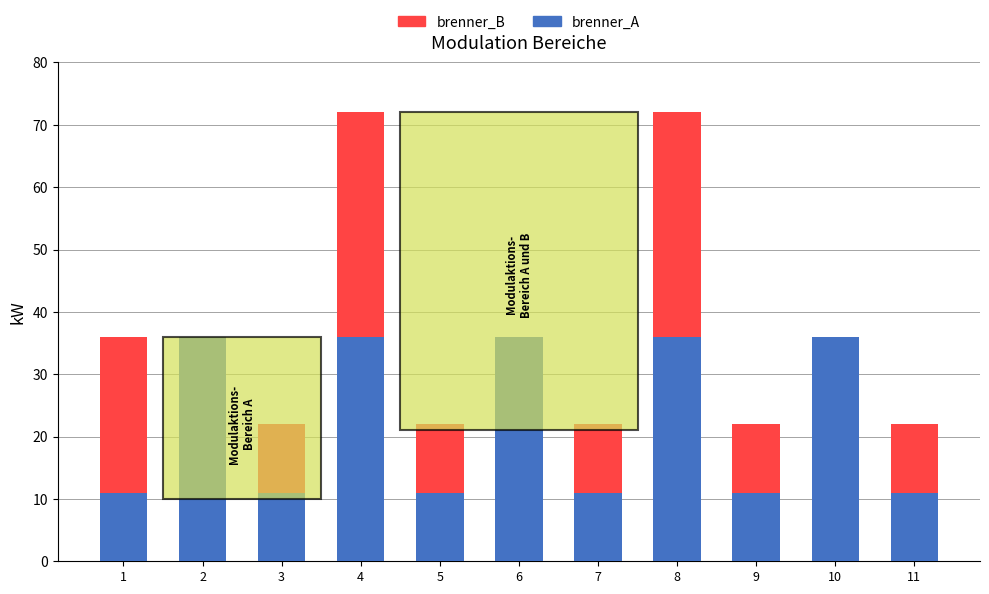

What is the total value across all series at 7?

22